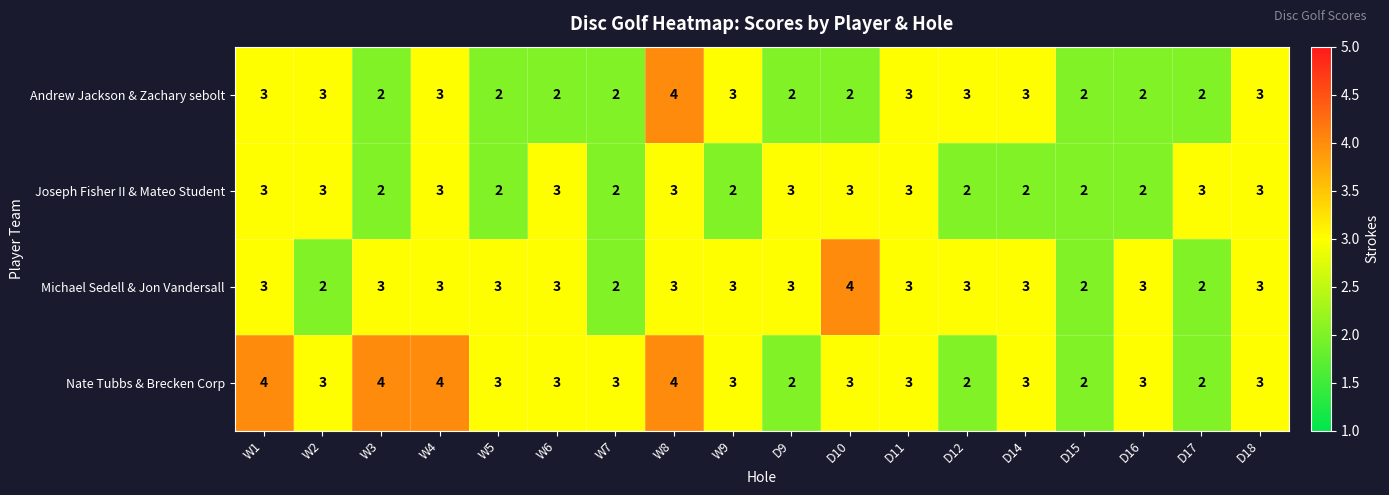

What is the sum of the Nate Tubbs & Brecken Corp values at D17 and W9?

5